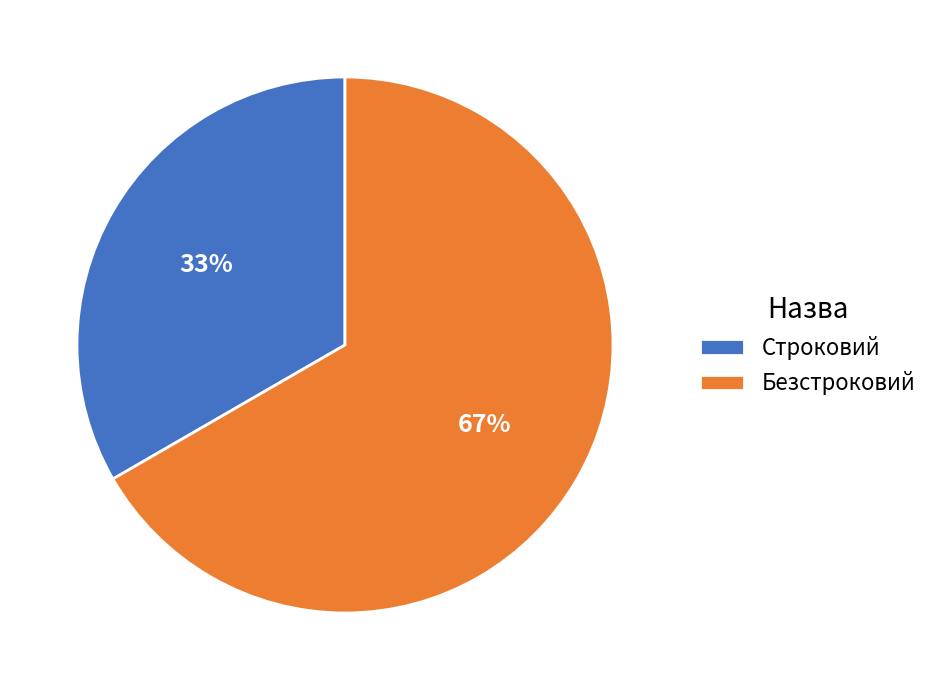

Which category has the biggest portion of the pie?

Безстроковий